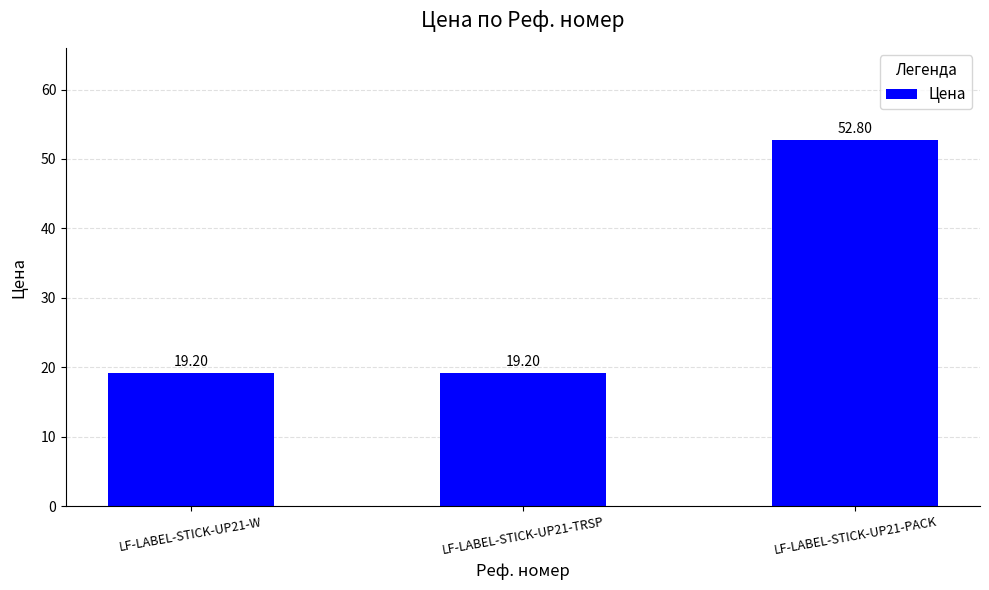

How many distinct data groups are displayed?

1